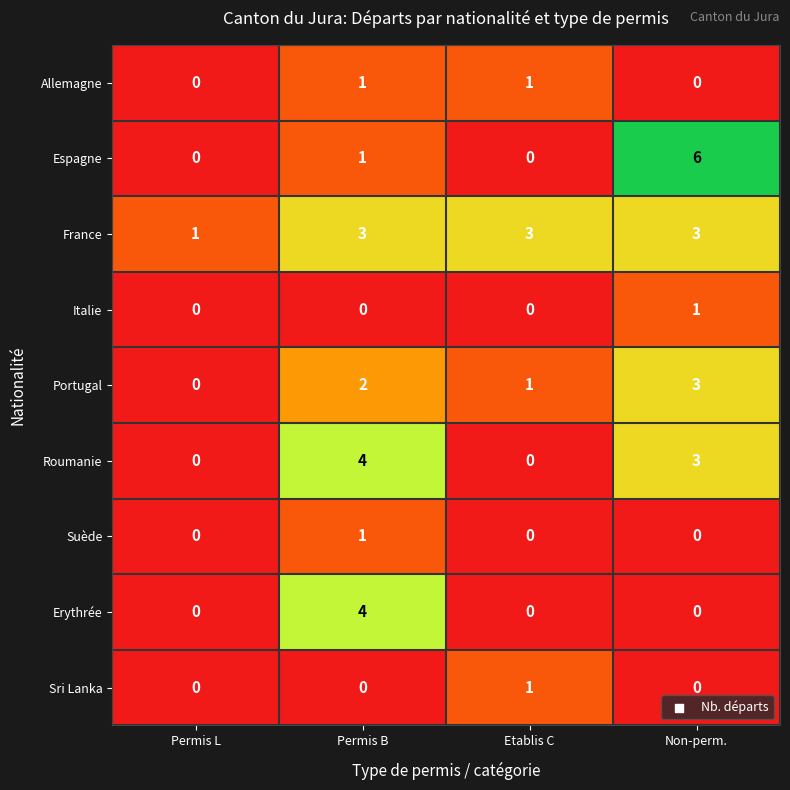

Which series has the largest range (max minus min)?

Espagne